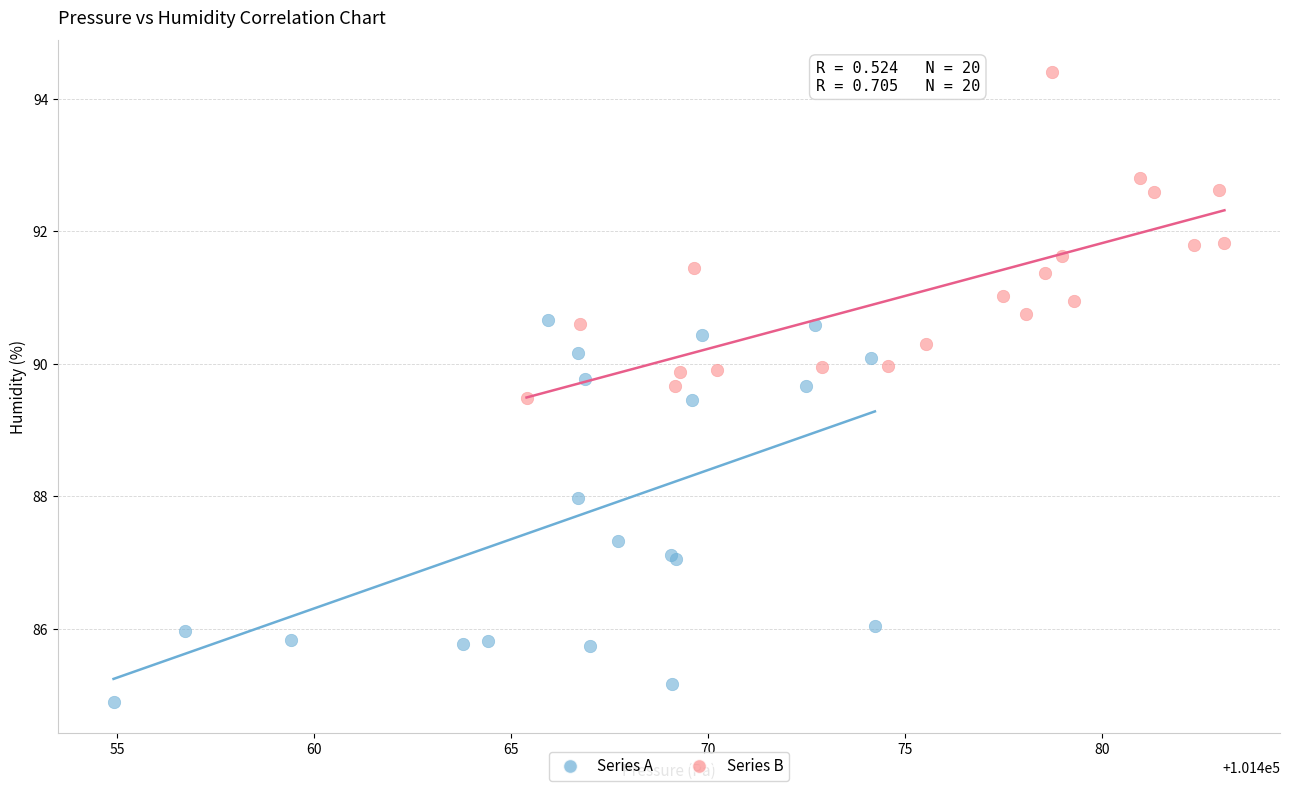

Which series contains the lowest Y value?

Series A